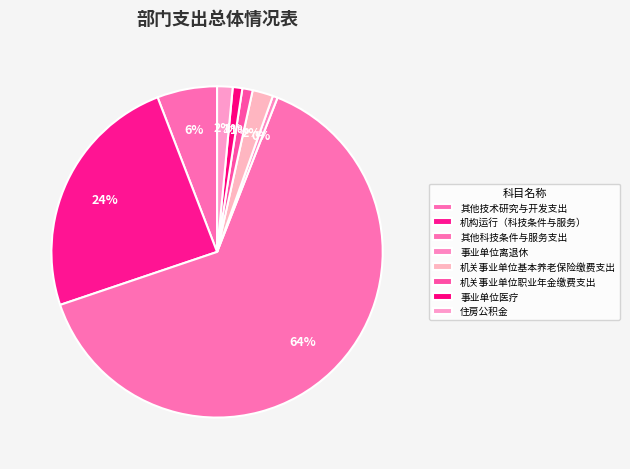

How many segments does this pie chart have?

8